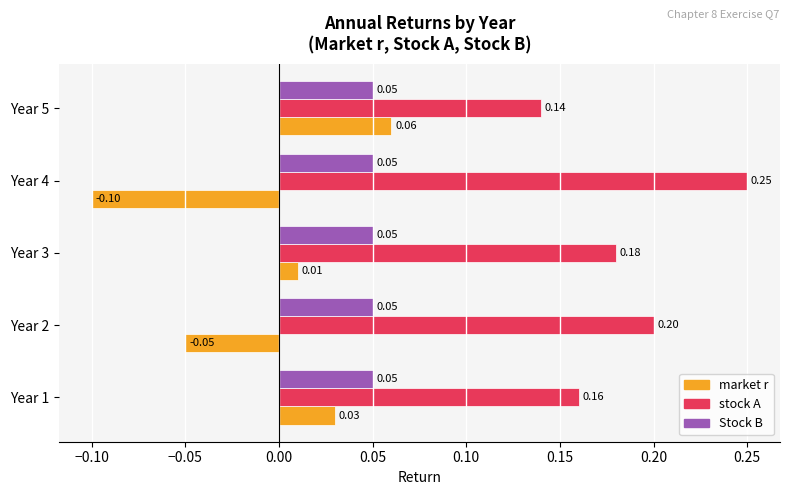

At Year 3, list the series in order from smallest to largest.

market r, Stock B, stock A